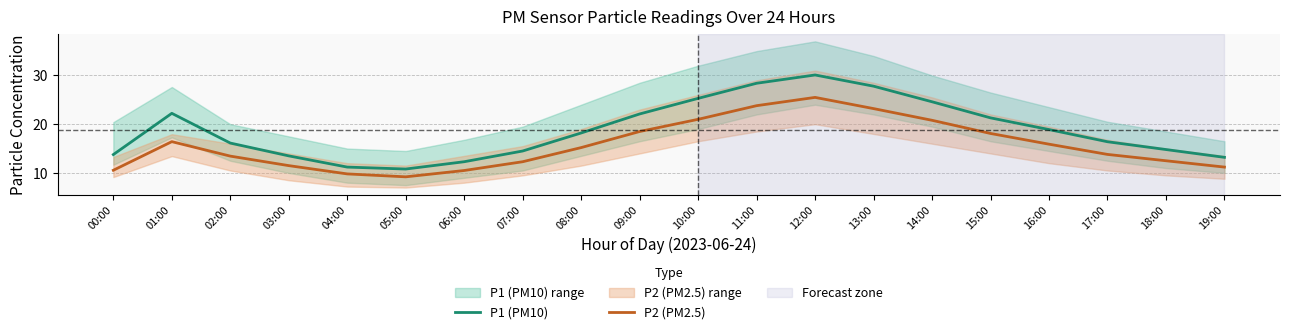

Rank the categories by P2 (PM2.5) value from lowest to highest.

05:00, 04:00, 06:00, 00:00, 19:00, 03:00, 07:00, 18:00, 02:00, 17:00, 08:00, 16:00, 01:00, 15:00, 09:00, 14:00, 10:00, 13:00, 11:00, 12:00